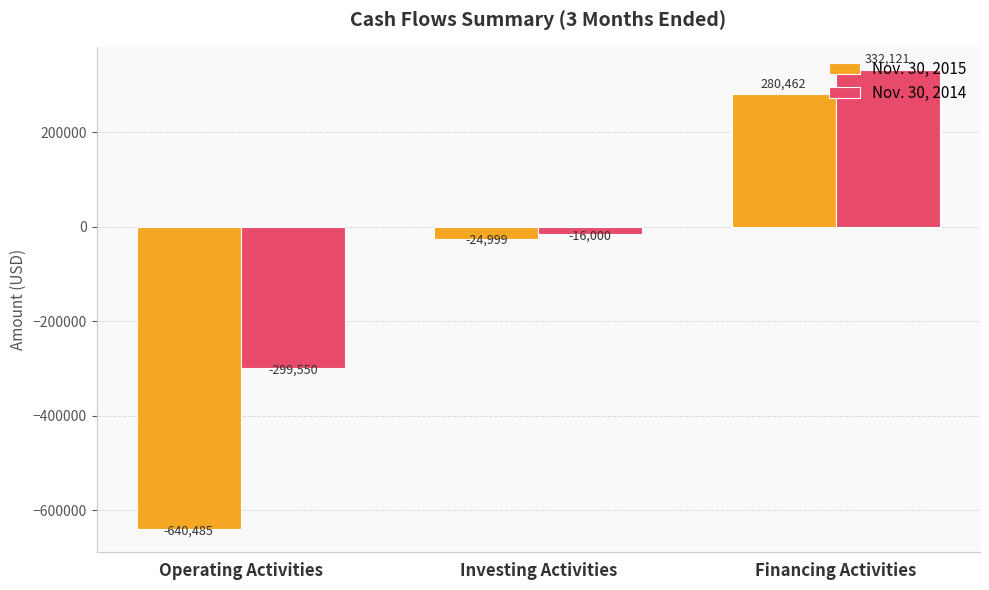

What is the sum of all Nov. 30, 2015 values?

-385022